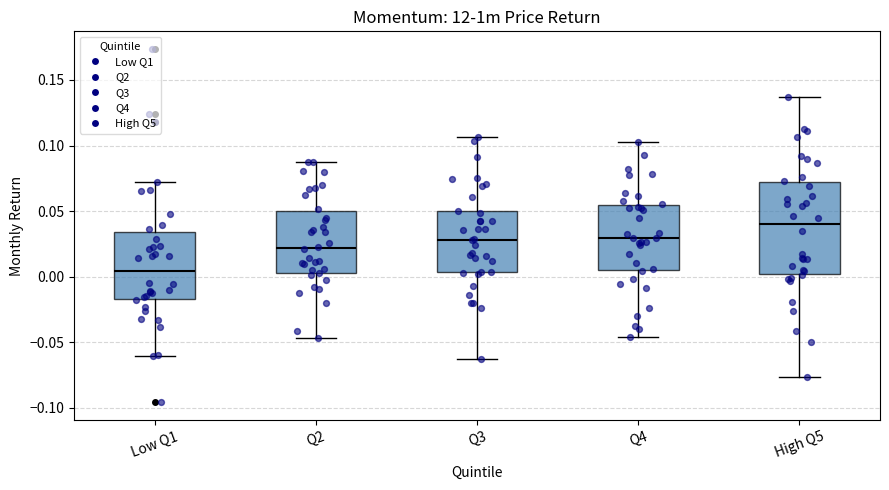

Reading left to right, read every box against the y-axis: the position of its median line, the range the box covers, and the ends of its whiskers. The values are not printed on the chart, so give them approximately, as read against the axis.

Low Q1: median 0.005, box -0.015 to 0.035, whiskers -0.060 to 0.070
Q2: median 0.020, box 0.005 to 0.050, whiskers -0.045 to 0.085
Q3: median 0.030, box 0.005 to 0.050, whiskers -0.065 to 0.105
Q4: median 0.030, box 0.005 to 0.055, whiskers -0.045 to 0.105
High Q5: median 0.040, box 0.000 to 0.070, whiskers -0.075 to 0.135